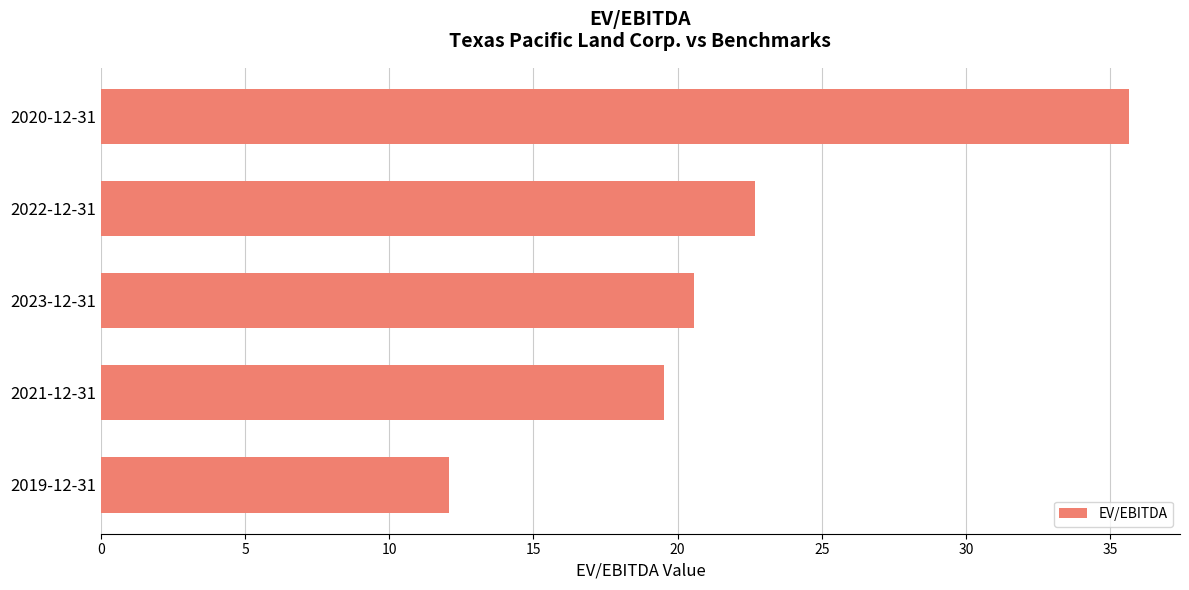

What is the ratio of the value at 2023-12-31 to the value at 2019-12-31?

1.7